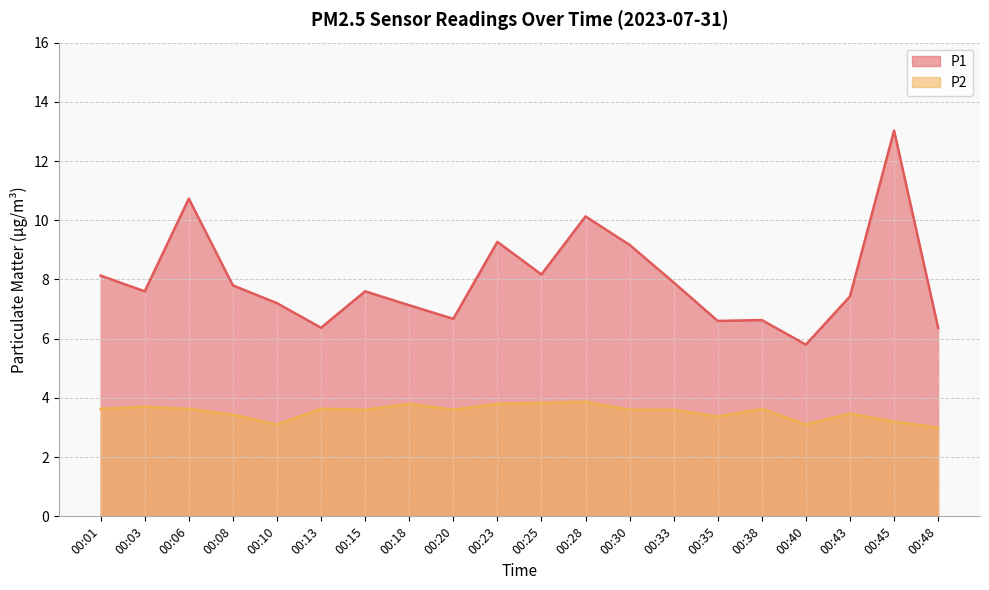

At which category does P1 reach its first local valley?

00:03